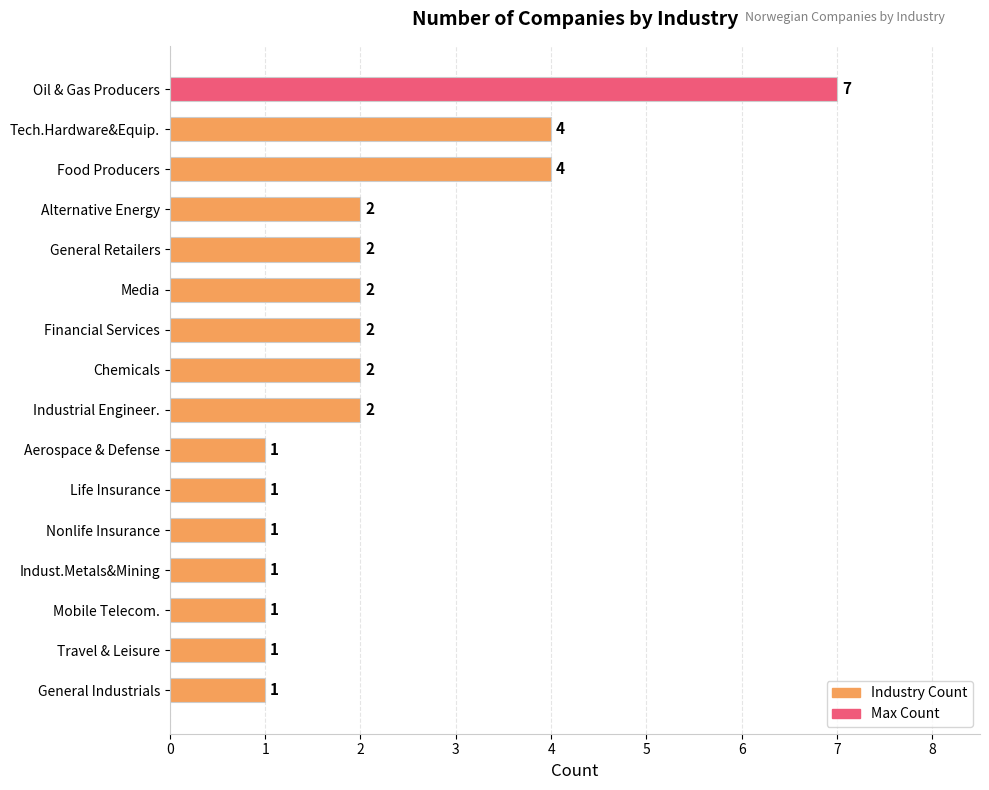

What is the difference between the maximum and minimum values?

6